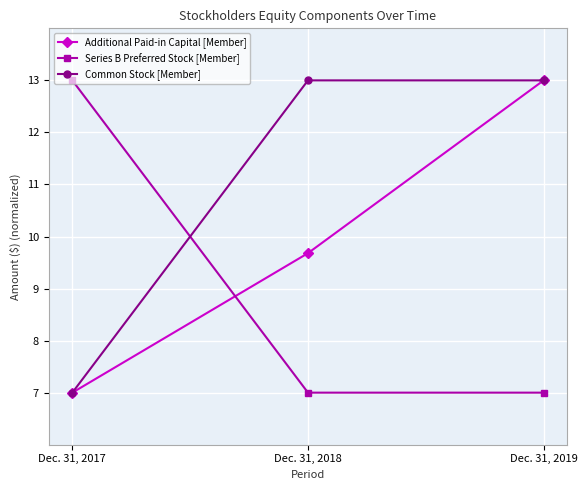

Reading left to right, list all the values displayed in this chart.

Additional Paid-in Capital [Member]: 7.0	9.7	13.0
Series B Preferred Stock [Member]: 13.0	7.0	7.0
Common Stock [Member]: 7.0	13.0	13.0